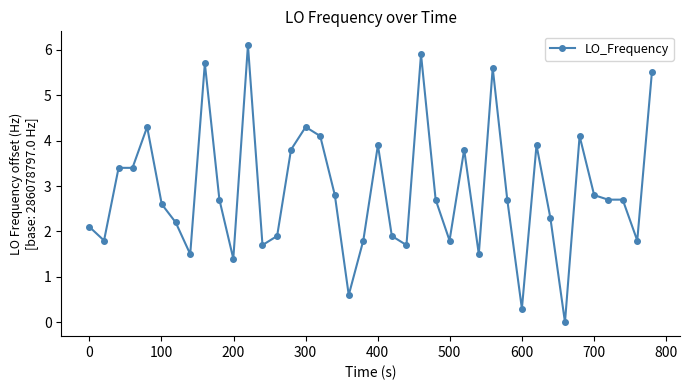

What is the sum of all values?

115.8